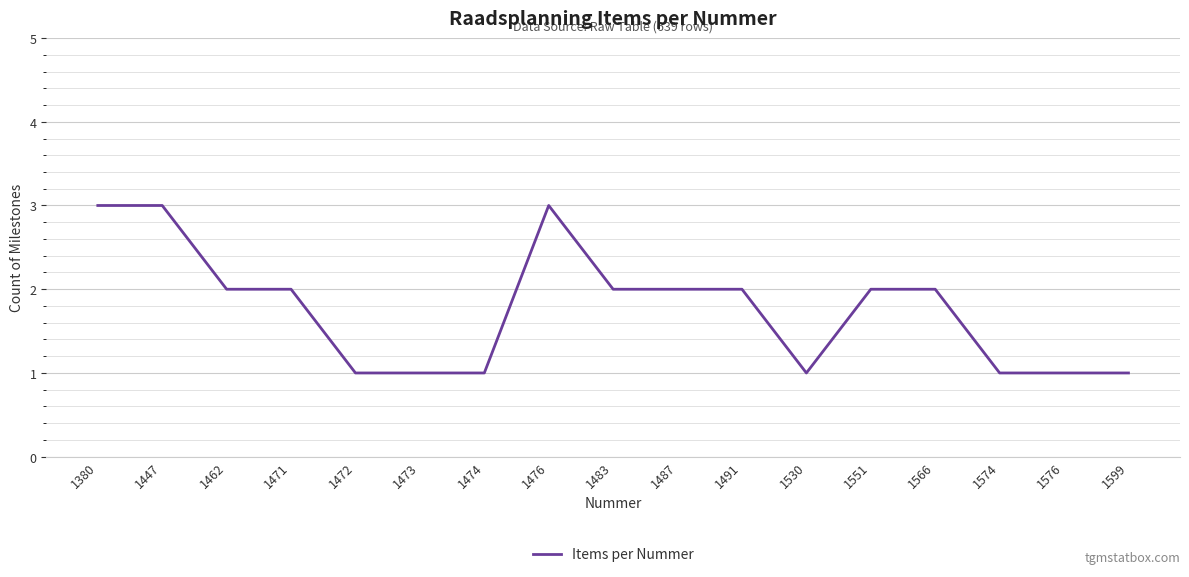

Approximately how many times larger is the value at 1476 compared to 1487?

1.5